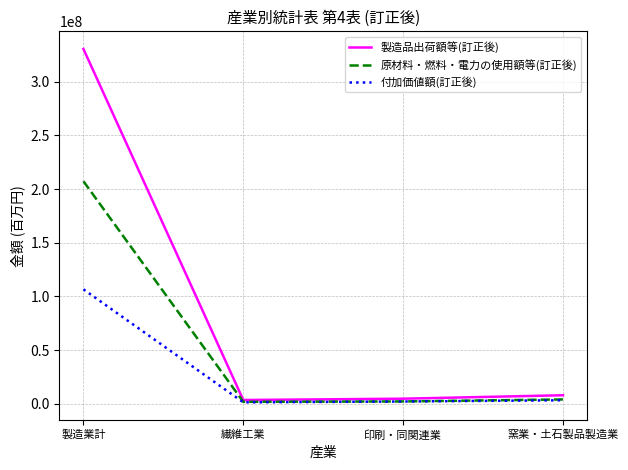

List the series in order of their peak value, lowest first.

付加価値額(訂正後), 原材料・燃料・電力の使用額等(訂正後), 製造品出荷額等(訂正後)